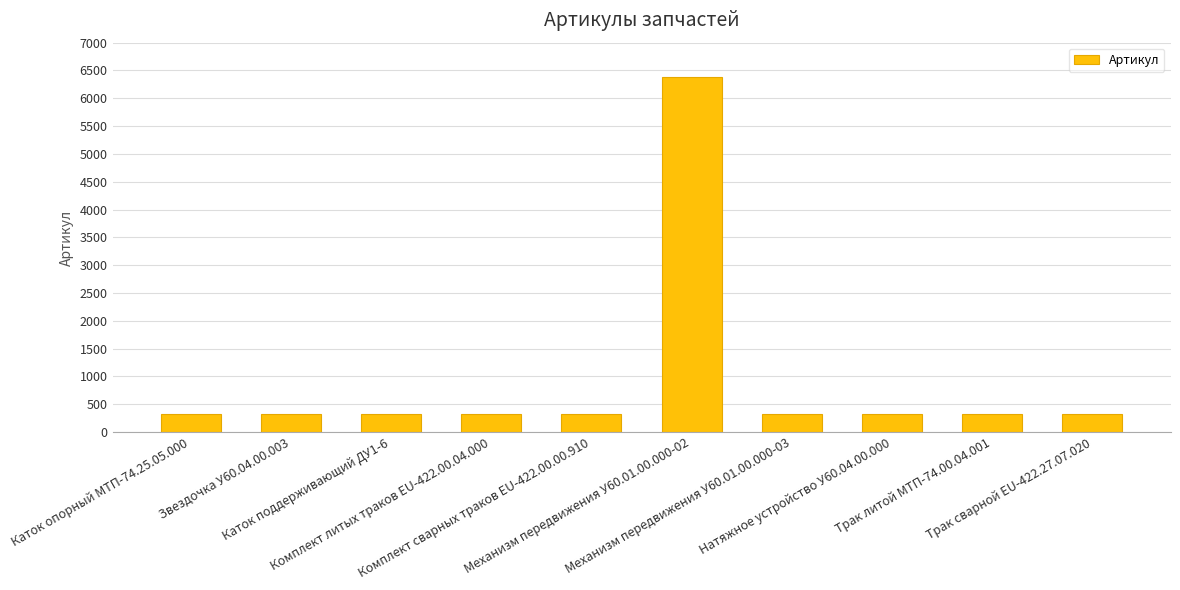

What is the average value?

932